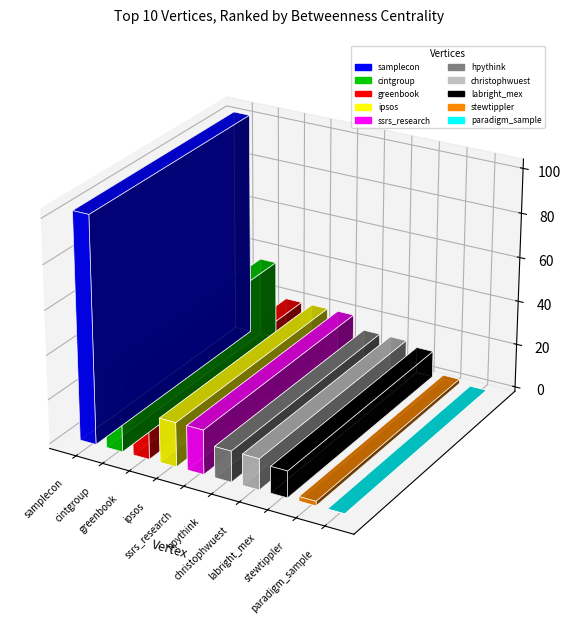

What is the value of the 8th bar from the left?

12